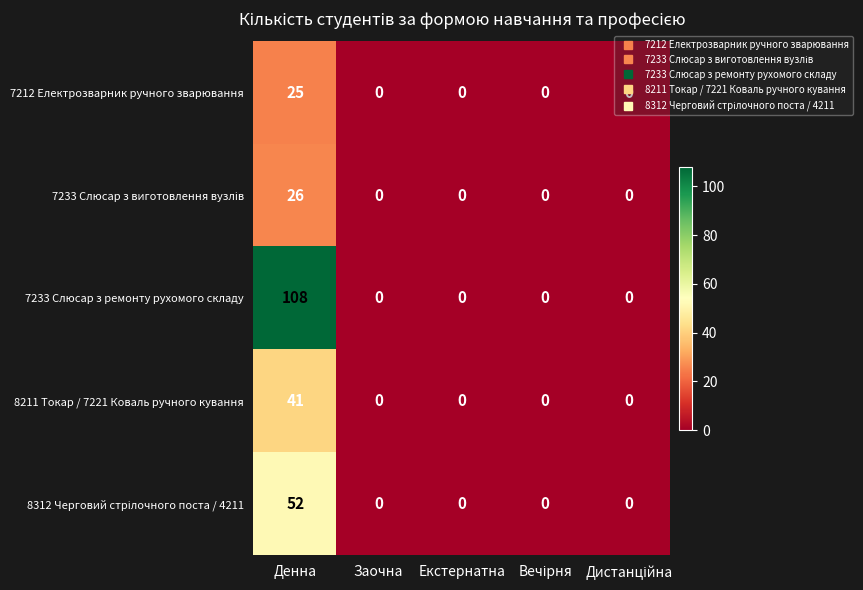

True or false: 7212 Електрозварник ручного зварювання has a value of 42 at Денна.

False